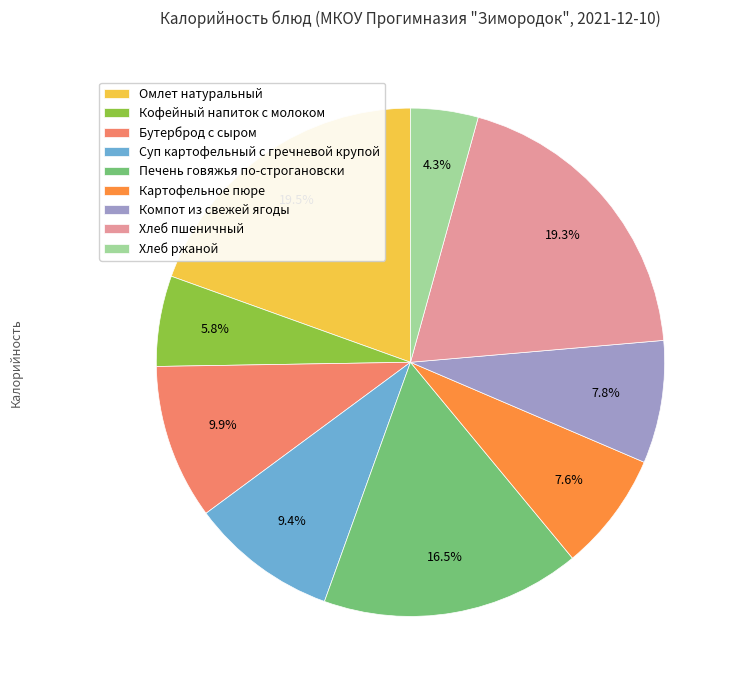

What is the ratio of the value at Кофейный напиток с молоком to the value at Омлет натуральный?

0.3